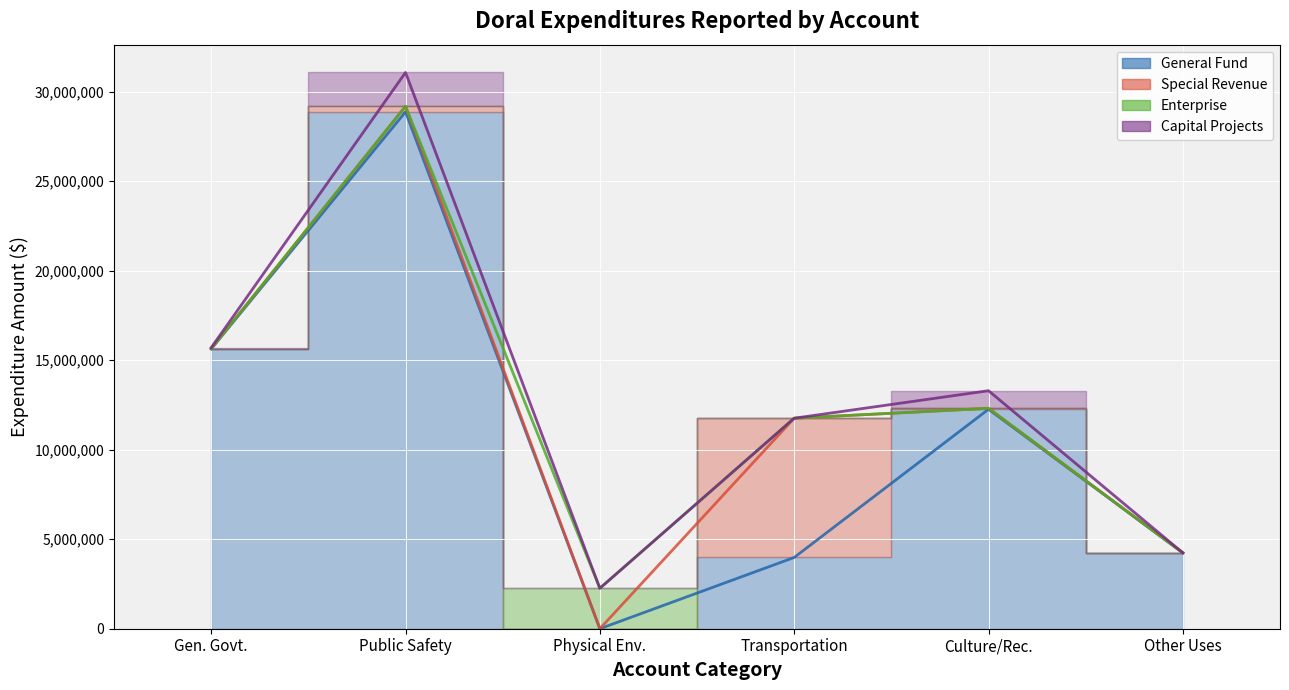

True or false: Special Revenue and Capital Projects cross at least once.

True